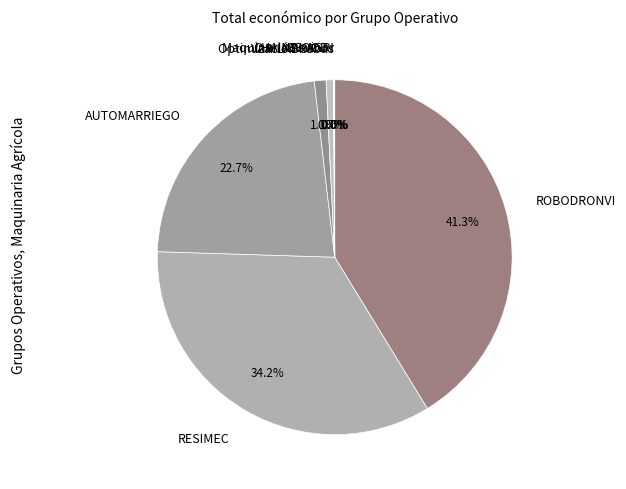

The VARILABOR slice represents 11% of the pie. True or false?

False